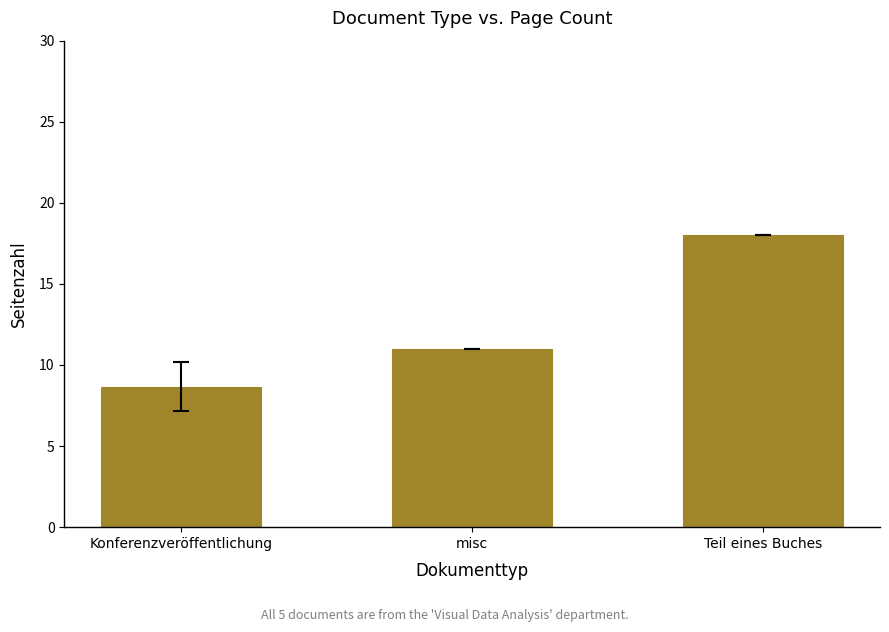

What is the difference between the values at Teil eines Buches and misc?

7.0